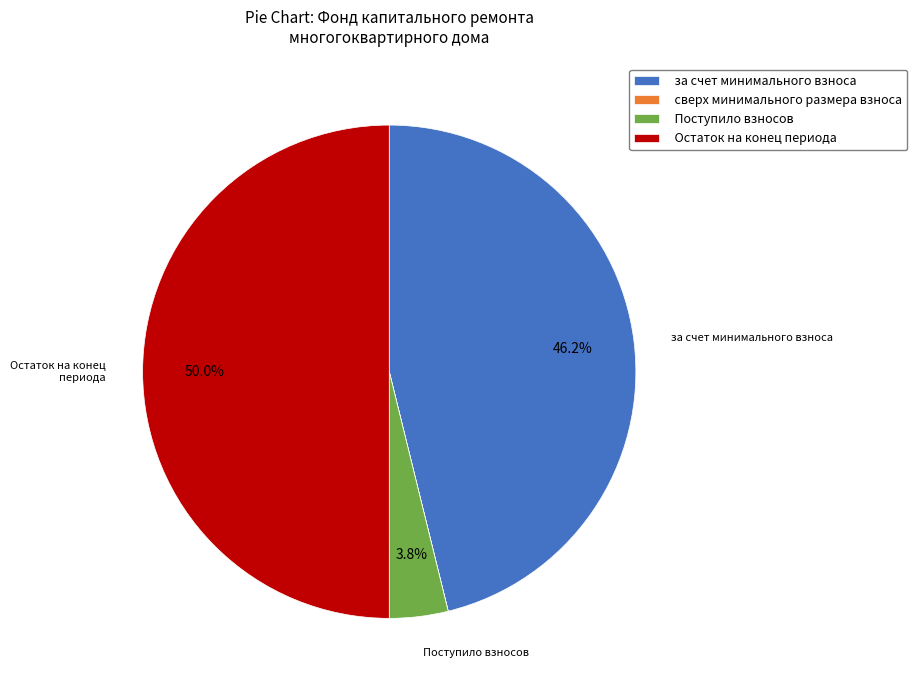

What percentage do Поступило взносов and за счет минимального взноса together represent?

50.0%